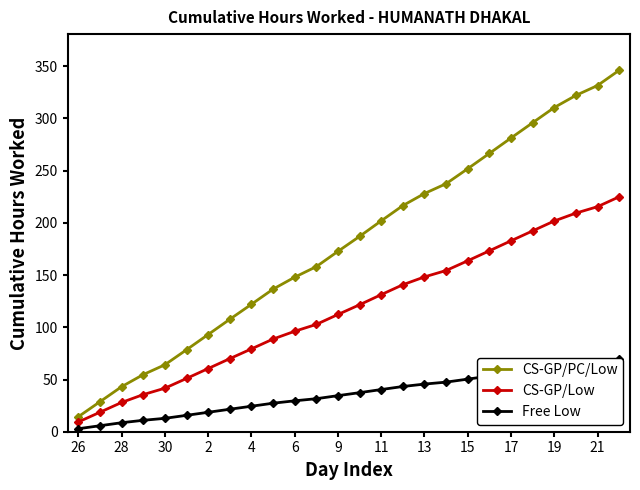

True or false: CS-GP/Low and Free Low cross at least once.

False